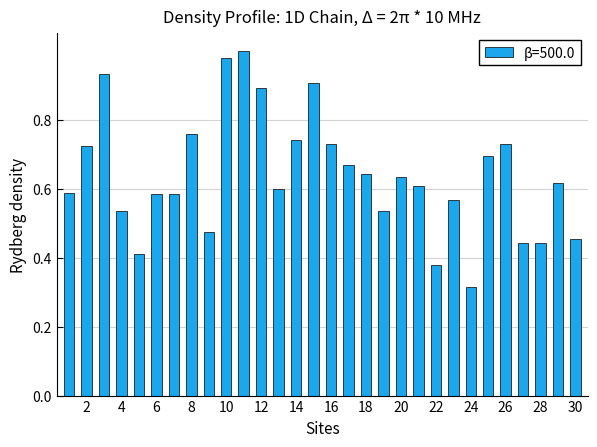

What is the sum of all values?

19.2